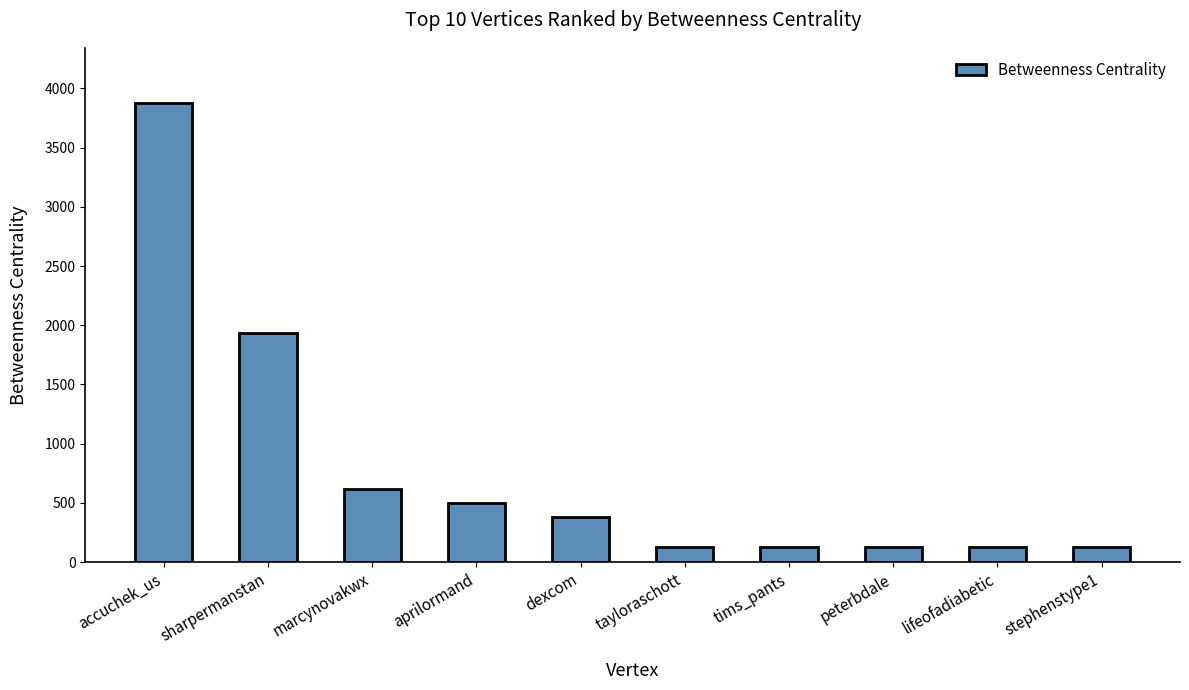

What is the sum of the values at stephenstype1 and aprilormand?

622